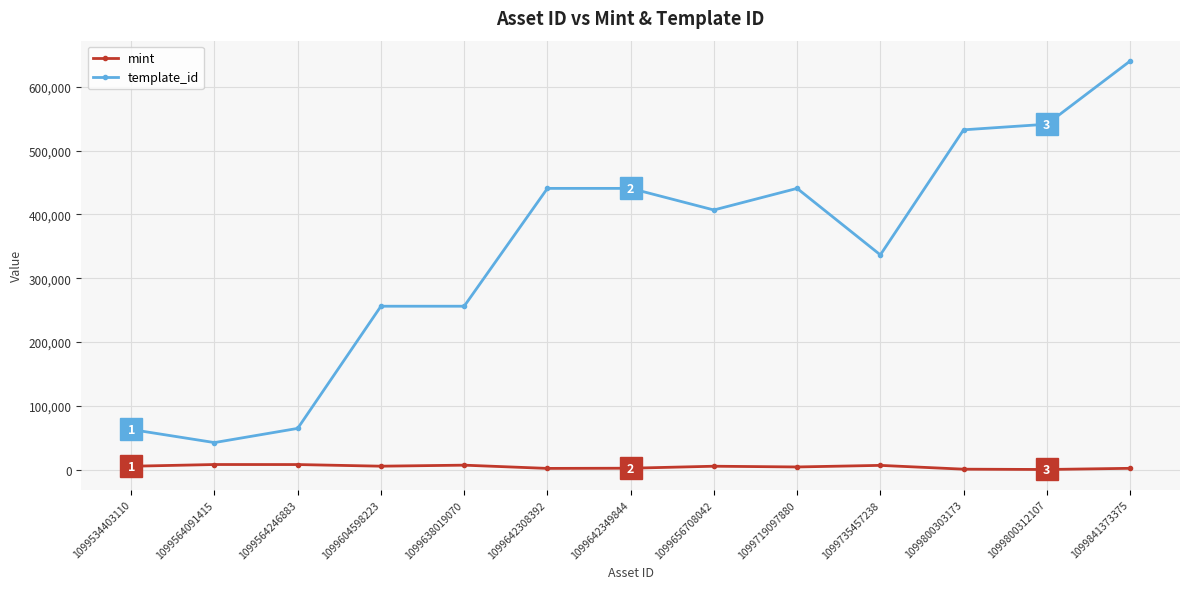

At how many categories does at least one series exceed 216037?

10